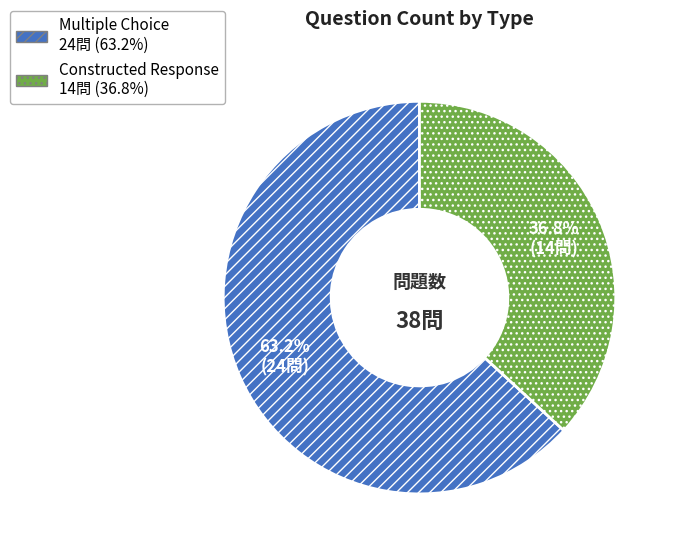

To the nearest percent, what percentage of the pie is Constructed Response?

37%